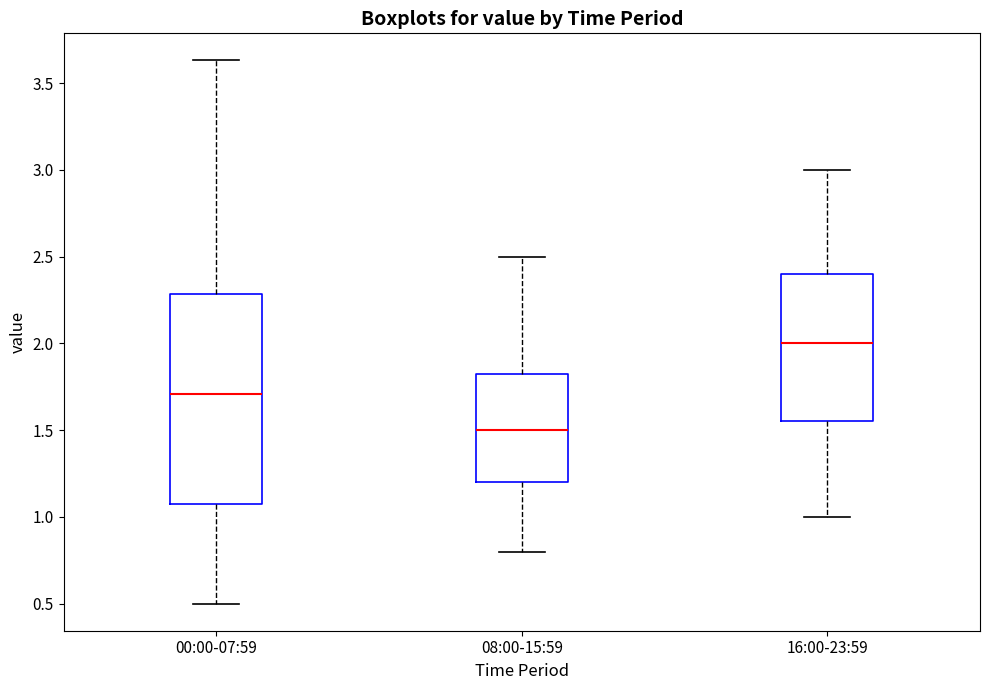

Which box is the tallest, from its lower edge to its upper edge?

00:00-07:59